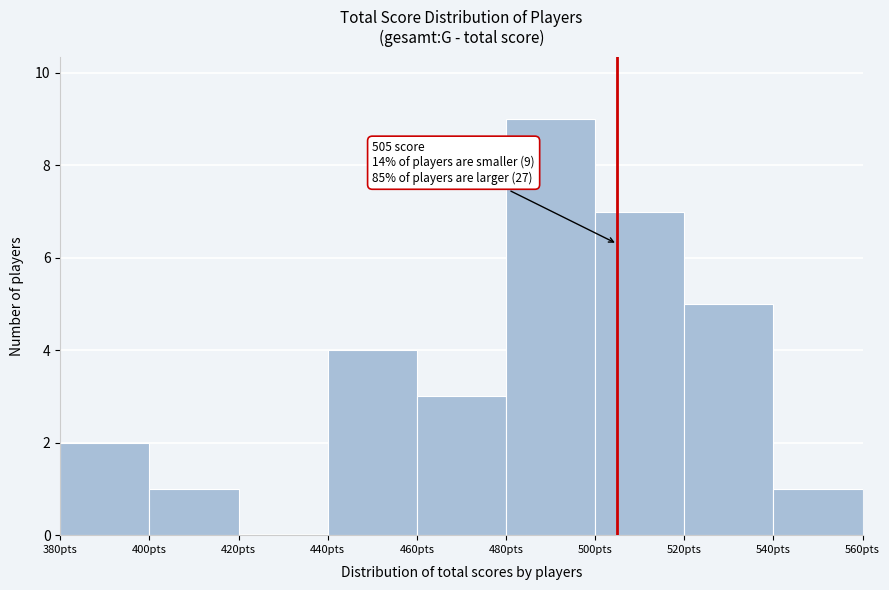

Over which range of the x-axis is the bar tallest?

480 to 500